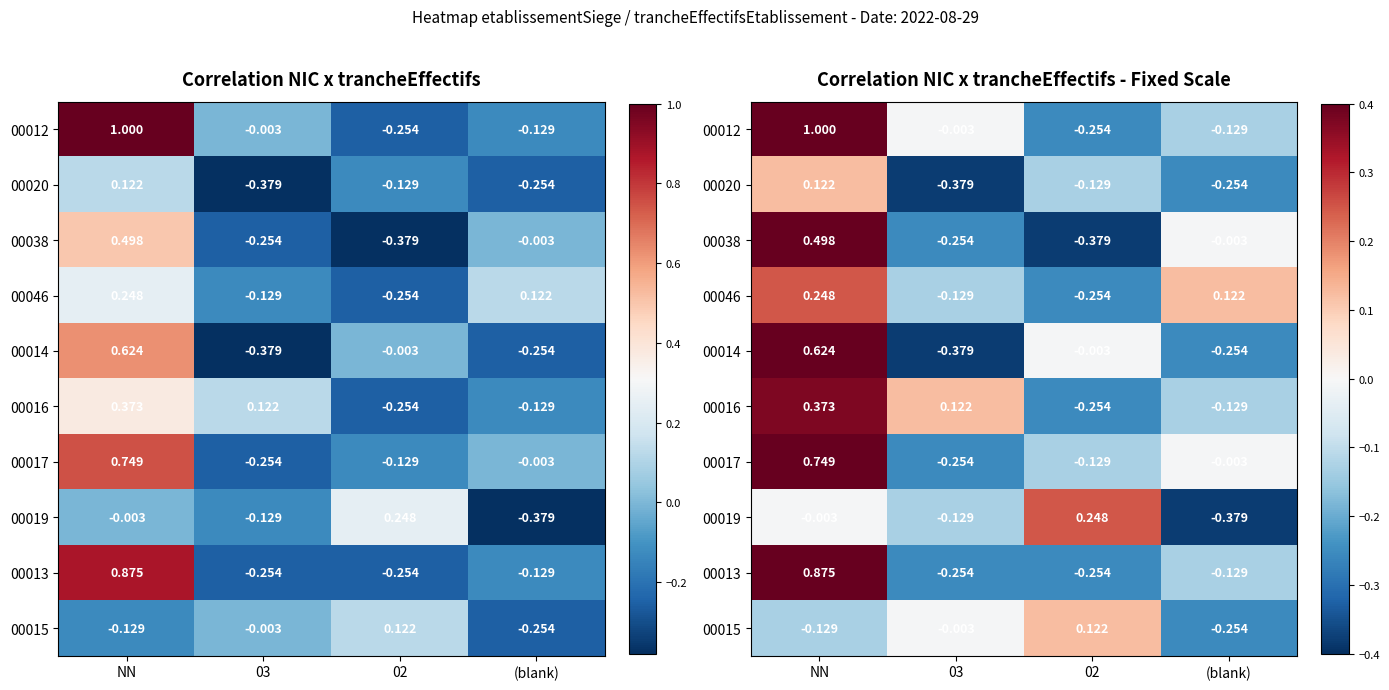

The value of 00020 at (blank) is -0.1. True or false?

False